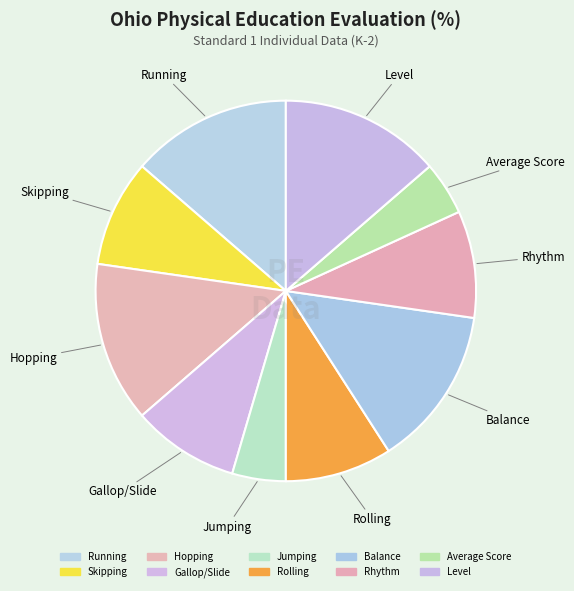

Combined, what portion of the pie is Jumping and Skipping?

13.6%